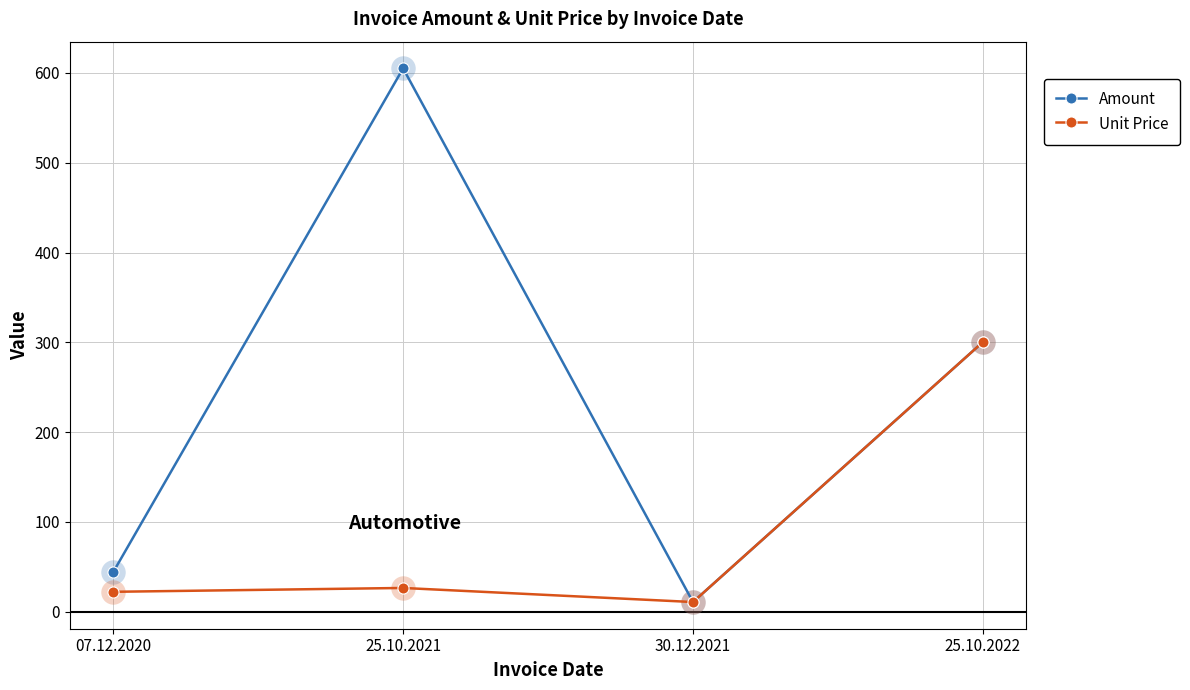

List the series in order of their overall mean, highest first.

Amount, Unit Price